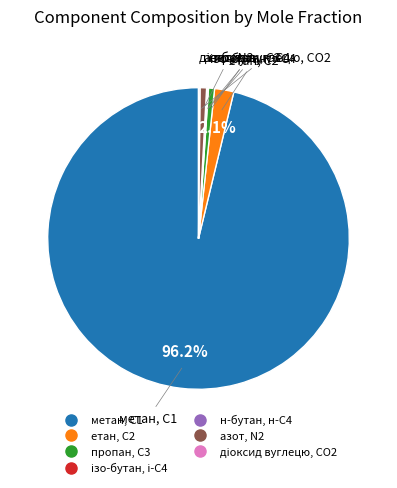

What is the majority slice?

метан, С1